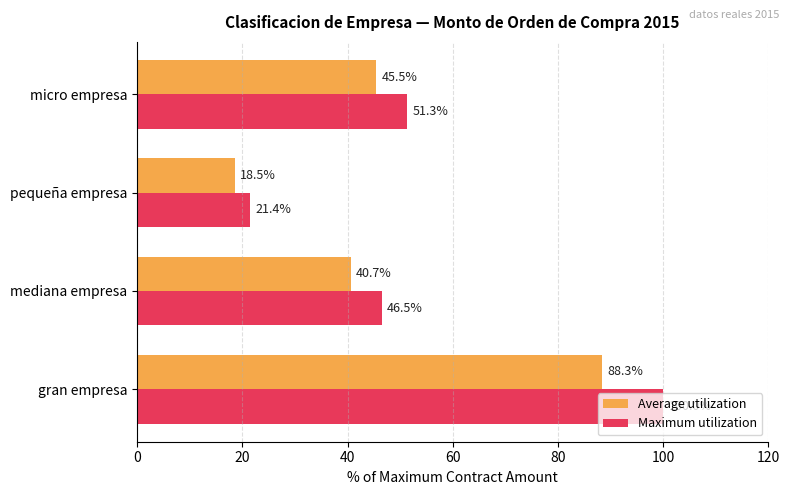

What is the difference between the maximum and minimum values in the Average utilization series?

69.8